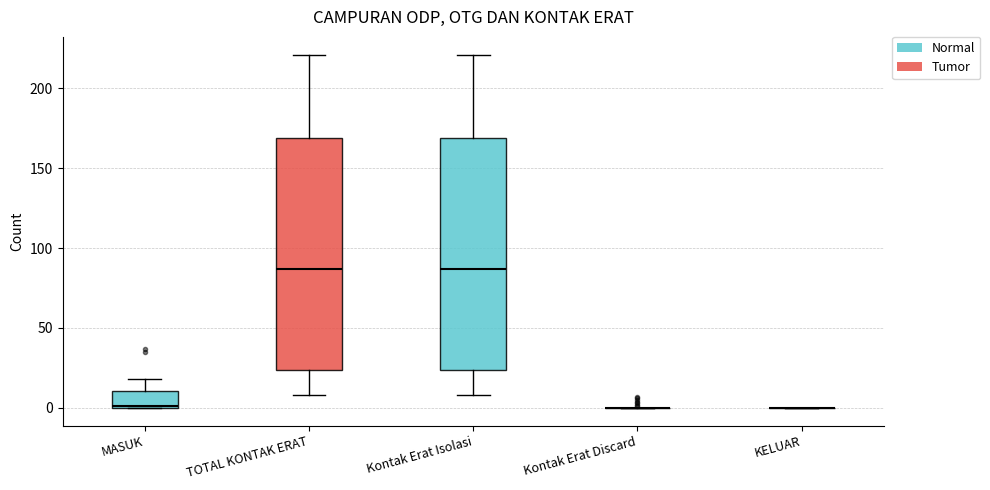

Reading left to right, transcribe this box plot: for each box, give where its median line is, the range the box spans, and where its two whiskers end, as read against the y-axis. The values are not printed on the chart, so give them approximately, as read against the axis.

MASUK: median 0, box 0 to 10, whiskers 0 to 20
TOTAL KONTAK ERAT: median 85, box 25 to 170, whiskers 10 to 220
Kontak Erat Isolasi: median 85, box 25 to 170, whiskers 10 to 220
Kontak Erat Discard: box collapsed to a line at 0, whiskers 0 to 0
KELUAR: box collapsed to a line at 0, whiskers 0 to 0